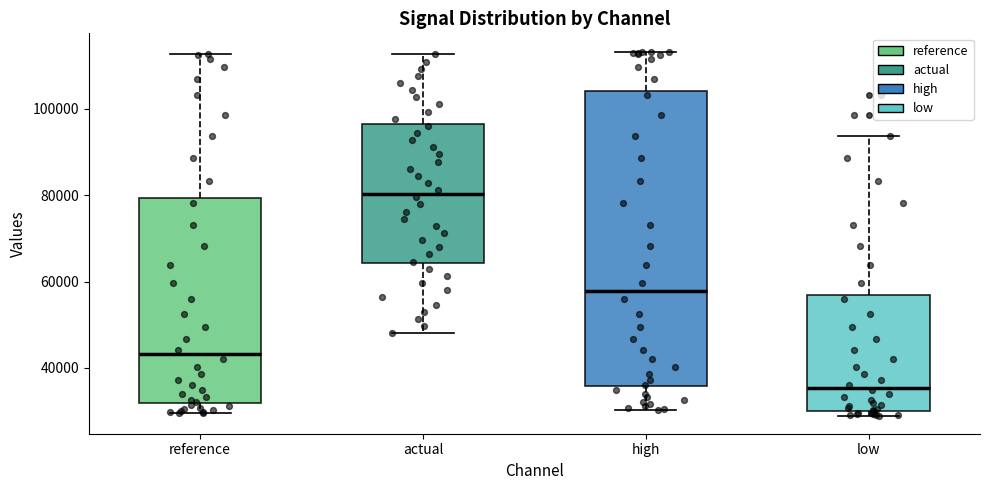

Which box is the tallest, from its lower edge to its upper edge?

high